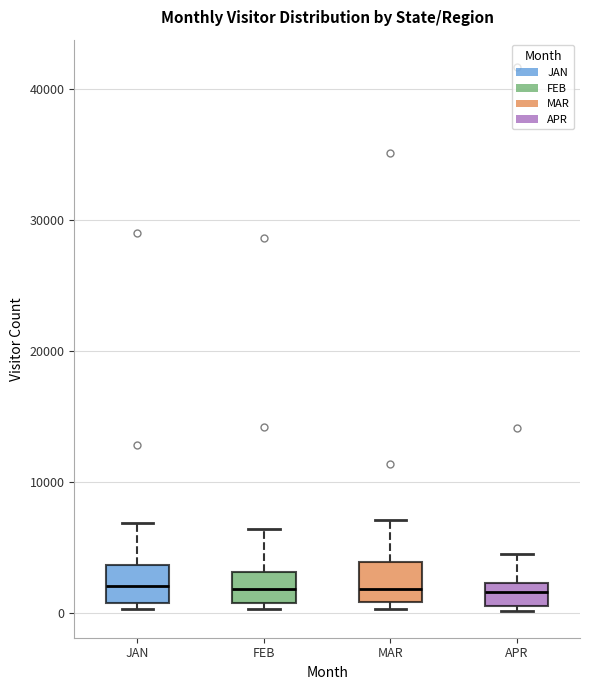

Reading left to right, transcribe this box plot: for each box, give where its median line is, the range the box spans, and where its two whiskers end, as read against the y-axis. The values are not printed on the chart, so give them approximately, as read against the axis.

JAN: median 2000, box 1000 to 4000, whiskers 0 to 7000
FEB: median 2000, box 1000 to 3000, whiskers 0 to 6000
MAR: median 2000, box 1000 to 4000, whiskers 0 to 7000
APR: median 2000 (inside the box), box 1000 to 2000, whiskers 0 to 5000